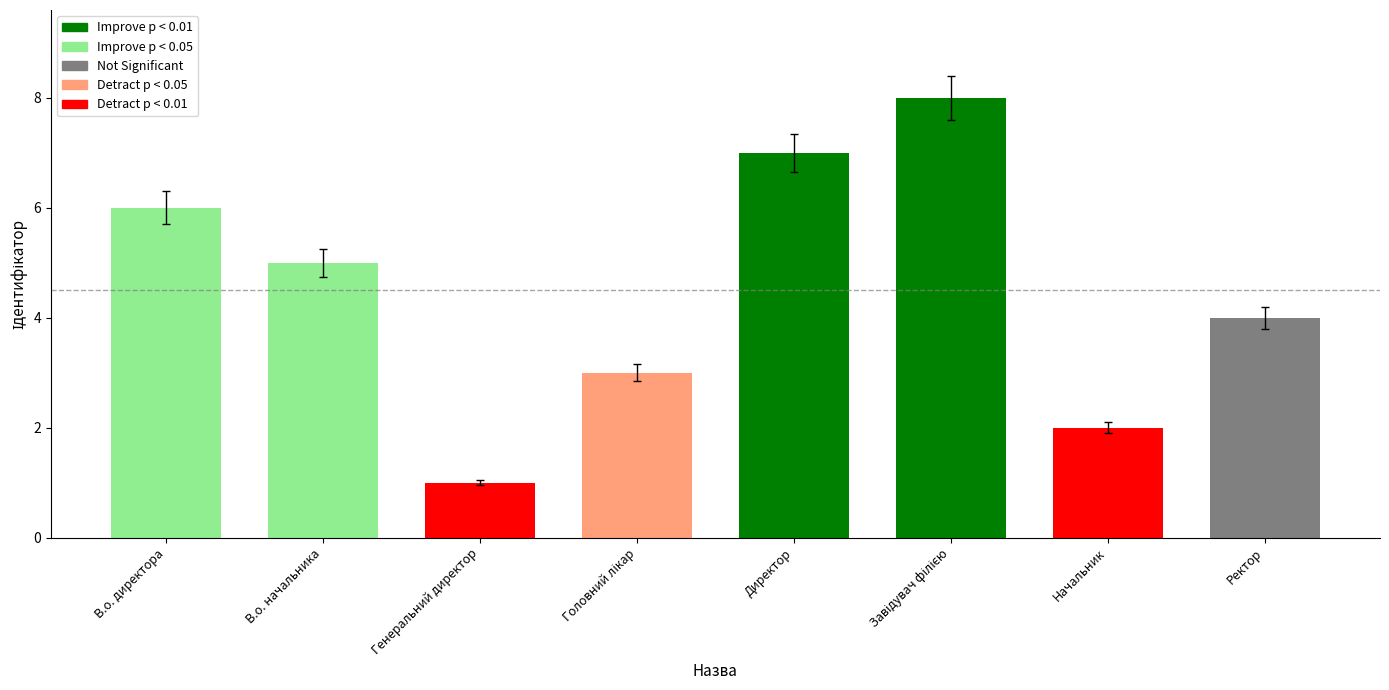

Count the values in the range 3 to 7.

5